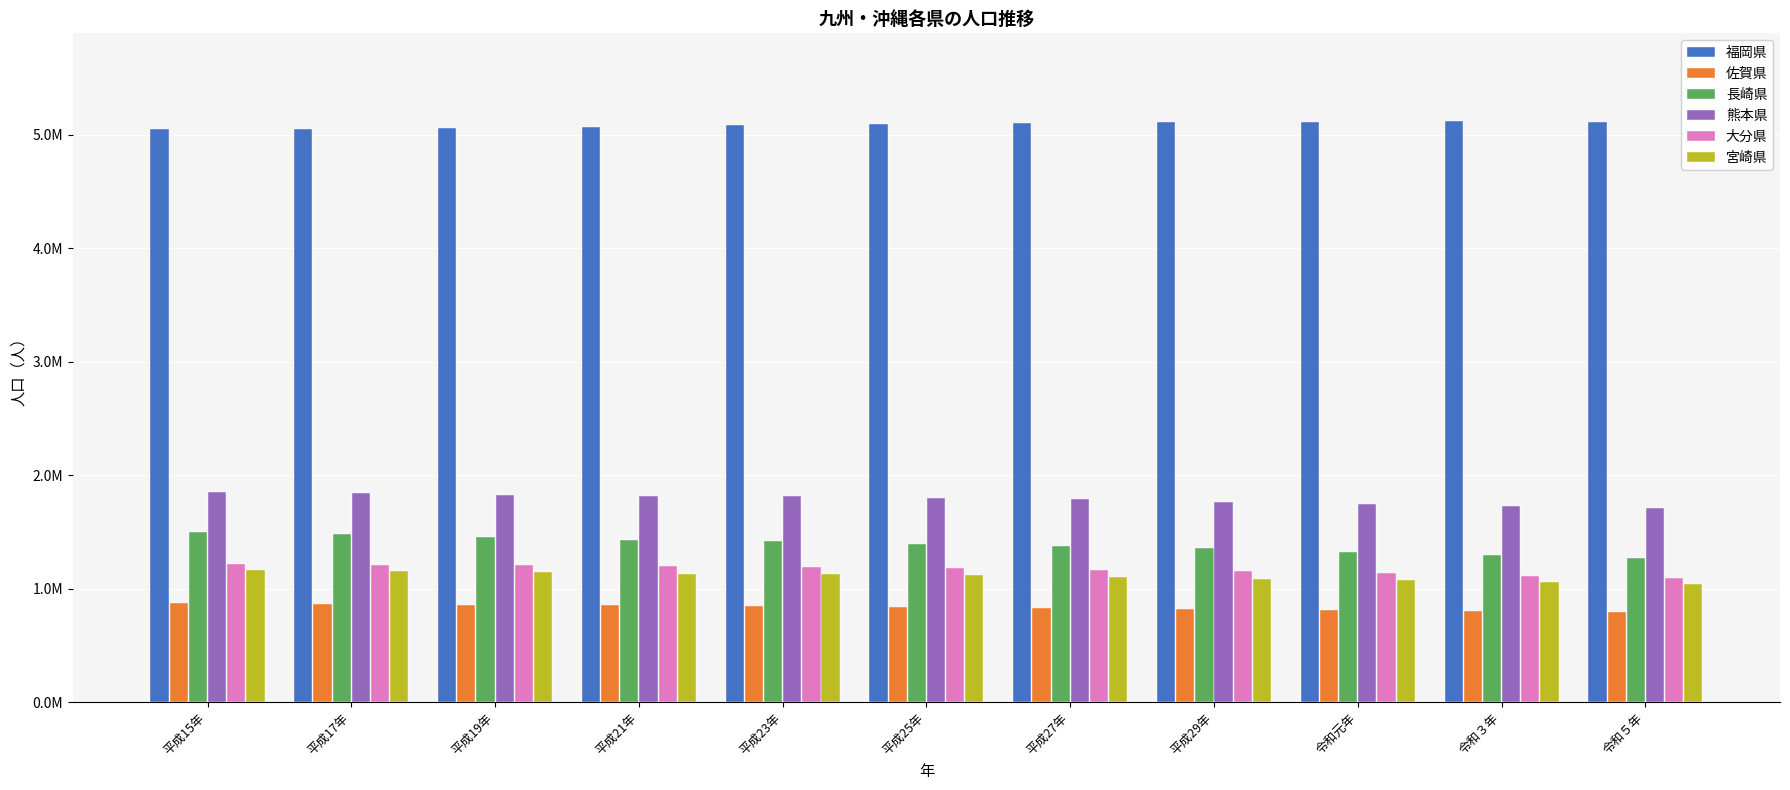

Reading left to right, what are all the values shown in this chart?

福岡県: 5051762	5049908	5059071	5066856	5080308	5090712	5101556	5110338	5110113	5123371	5106912
佐賀県: 871884	866369	859205	852825	846922	839615	832832	823620	814211	805721	794385
長崎県: 1500156	1478632	1453740	1432236	1417282	1396461	1377187	1353550	1325205	1296657	1266334
熊本県: 1854792	1842233	1828288	1815985	1812502	1801495	1786170	1765518	1746740	1727902	1707747
大分県: 1216735	1209571	1204772	1200764	1191488	1178775	1166338	1151853	1134431	1113749	1096235
宮崎県: 1163489	1153042	1142636	1132025	1130912	1120650	1104069	1088044	1071723	1061016	1040711